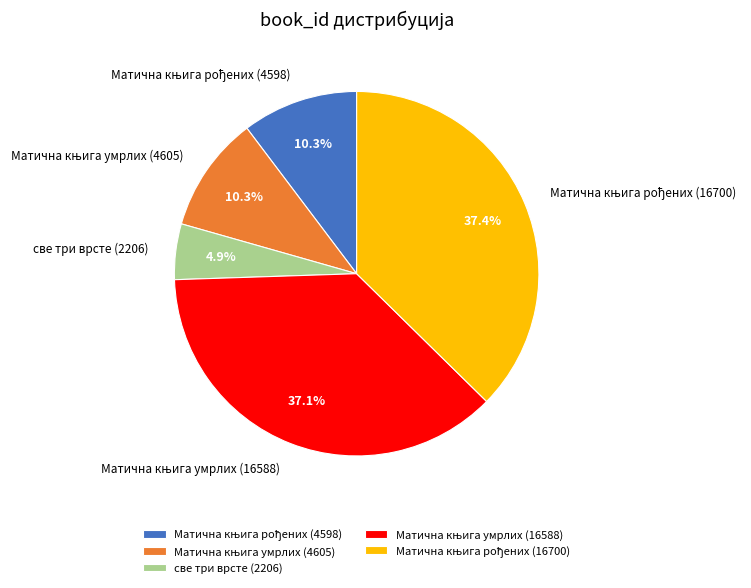

What is the smallest slice in the pie chart?

све три врсте (2206)